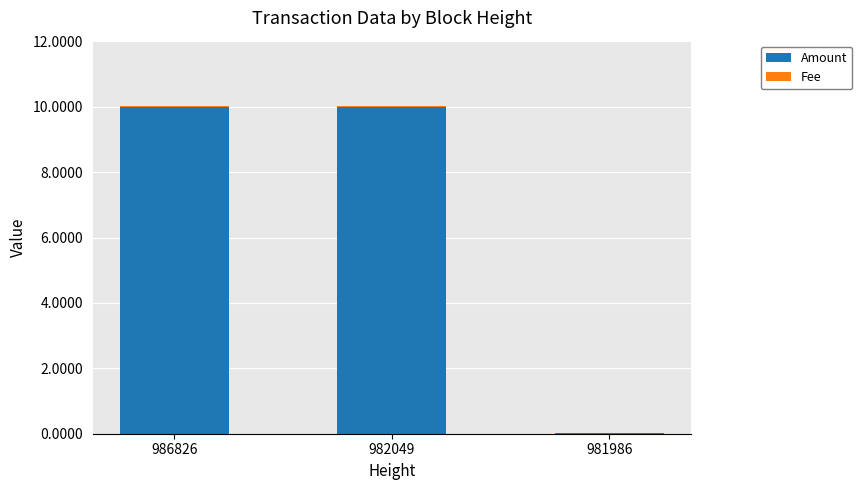

The value of Amount at 986826 is 16.8. True or false?

False